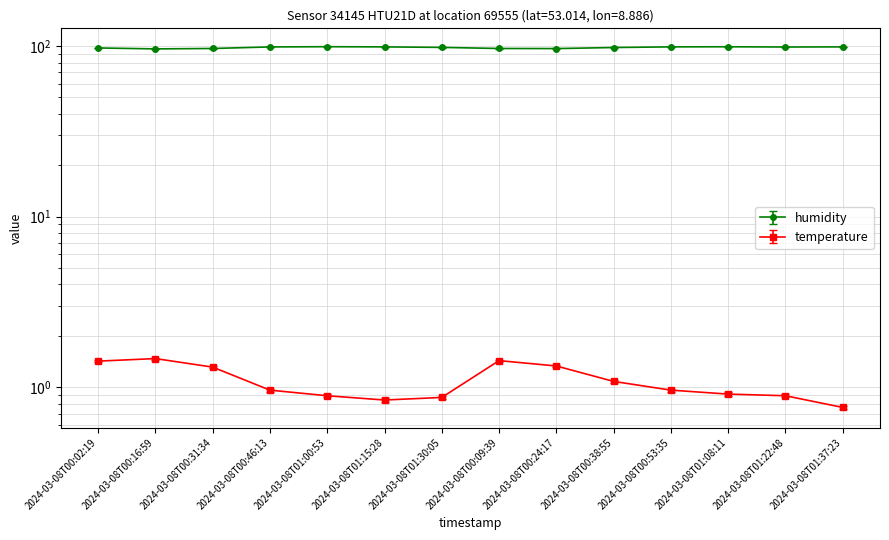

Reading left to right, what are all the values shown in this chart?

humidity: 97.4	96.1	96.7	98.7	99.0	98.8	98.1	96.7	96.5	97.9	98.8	98.9	98.6	98.8
temperature: 1.4	1.5	1.3	1.0	0.9	0.8	0.9	1.4	1.3	1.1	1.0	0.9	0.9	0.8